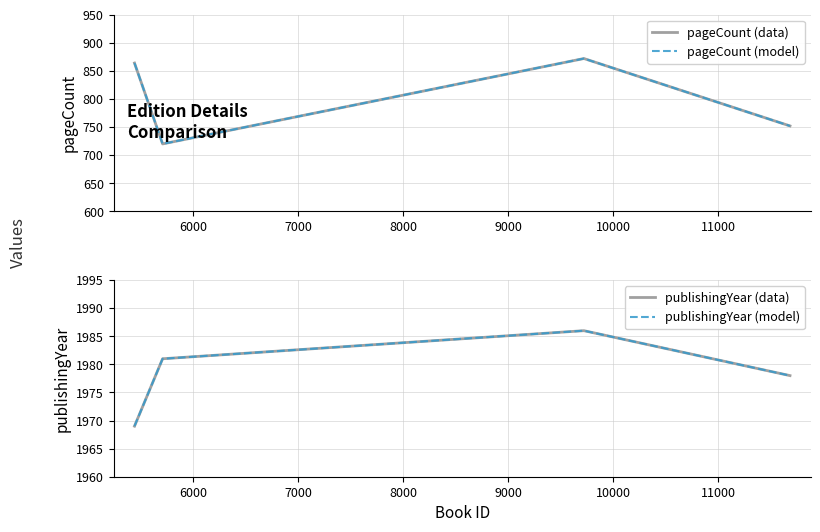

What are all the series names shown in the legend?

pageCount (data), pageCount (model), publishingYear (data), publishingYear (model)